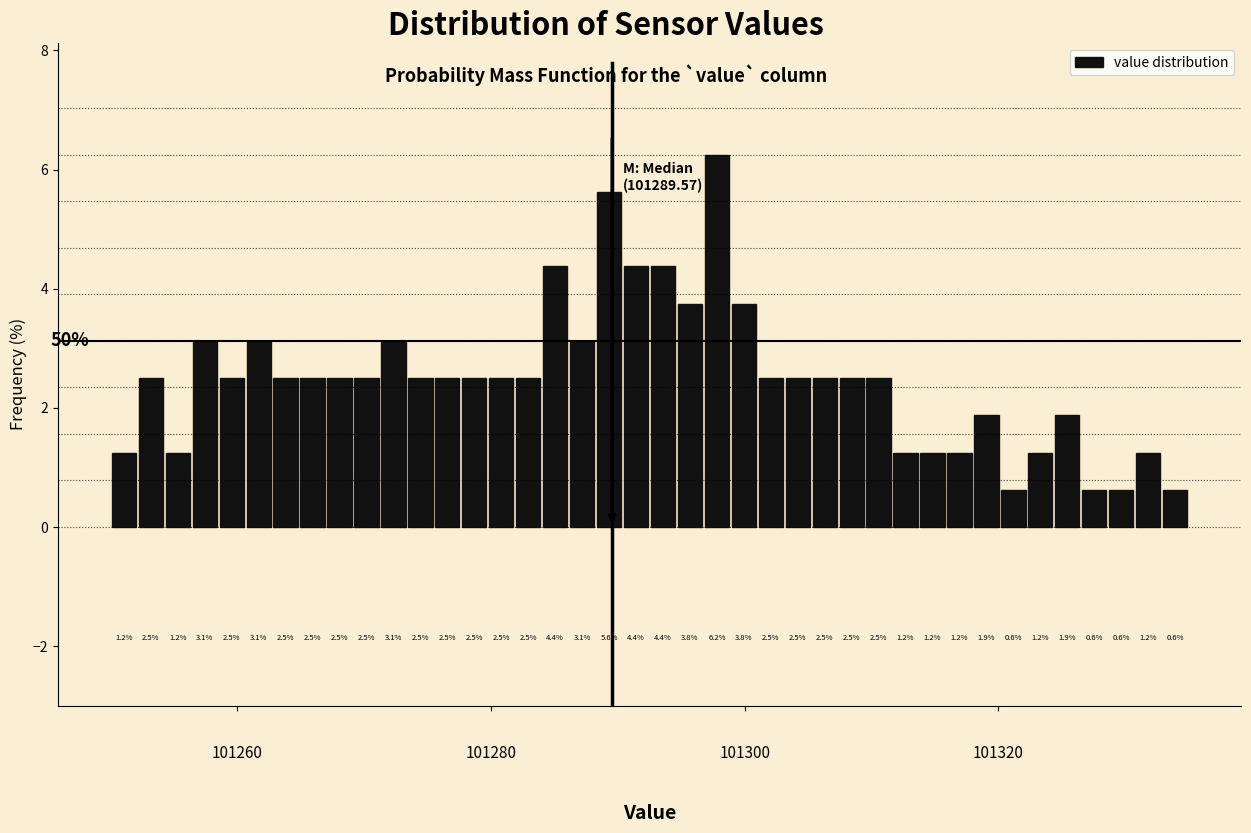

Around what value on the x-axis is the tallest bar? Give the approximate position of its centre, as read against the axis.

101298